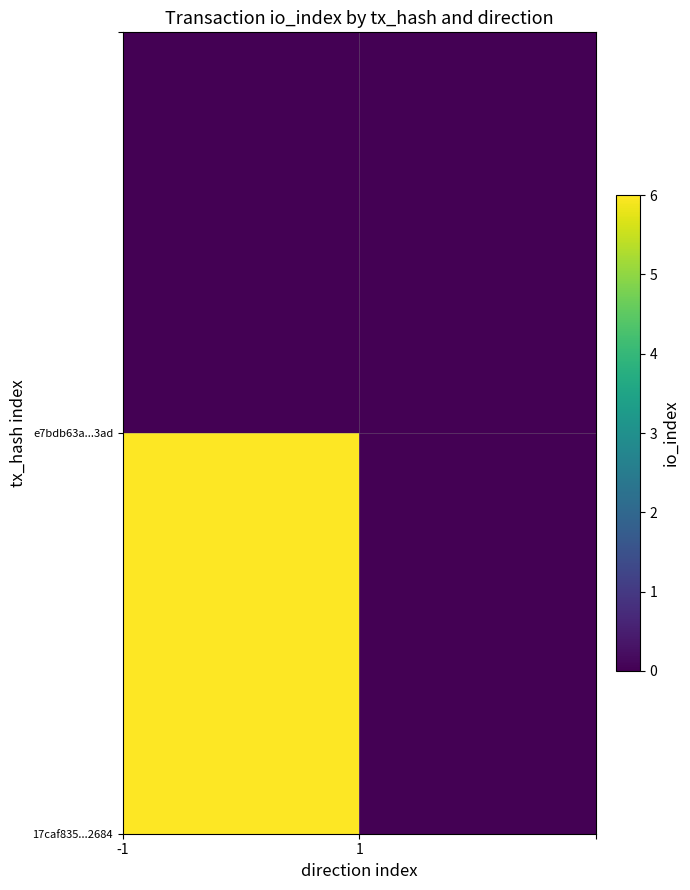

What is the maximum value shown in the chart?

6